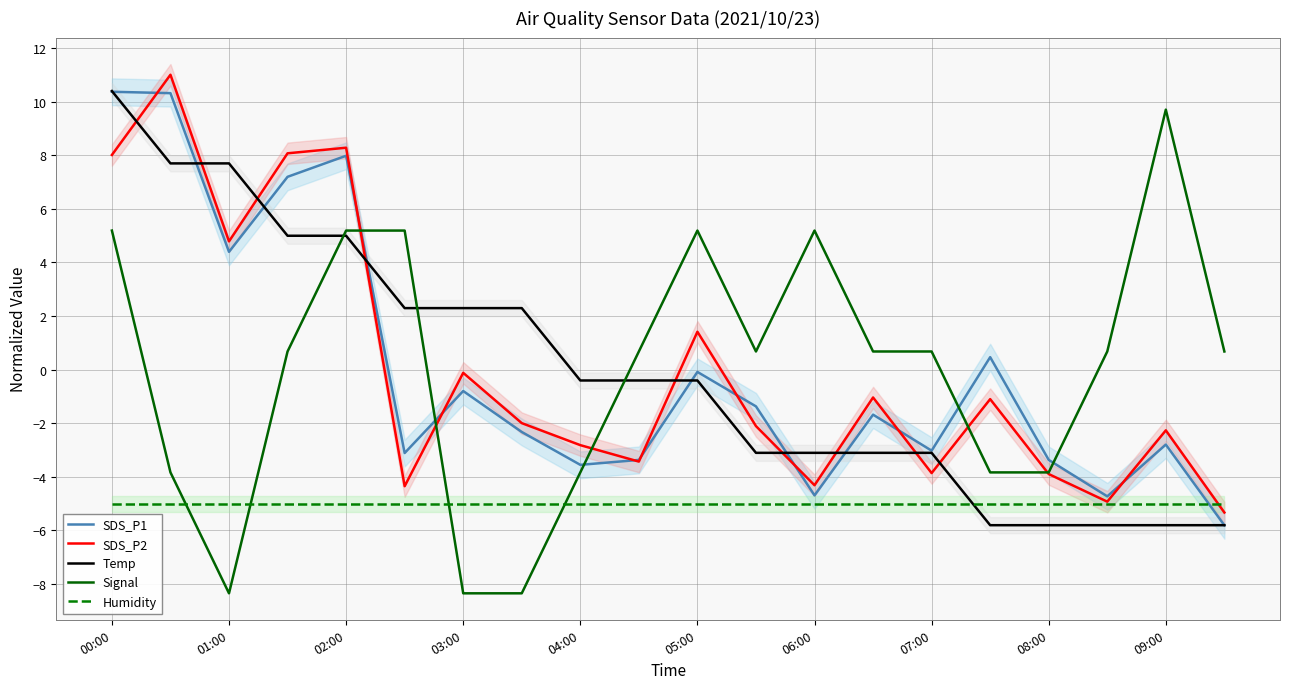

What is the minimum value for SDS_P2?

-5.3